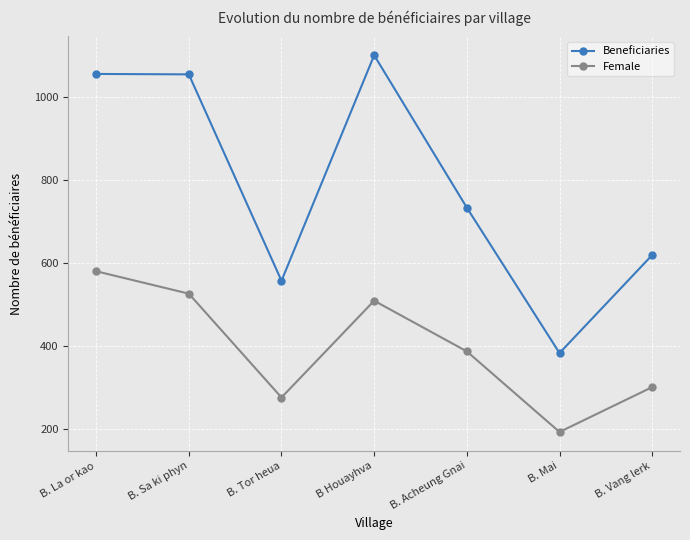

What is the total value across all series at B. Sa ki phyn?

1582